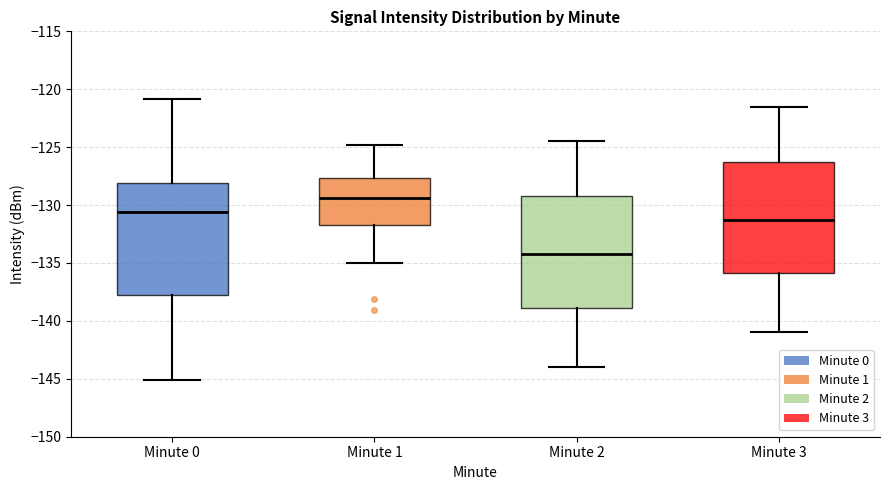

Reading left to right, read every box against the y-axis: the position of its median line, the range the box covers, and the ends of its whiskers. The values are not printed on the chart, so give them approximately, as read against the axis.

Minute 0: median -130.5, box -138.0 to -128.0, whiskers -145.0 to -121.0
Minute 1: median -129.5, box -131.5 to -127.5, whiskers -135.0 to -125.0
Minute 2: median -134.0, box -139.0 to -129.0, whiskers -144.0 to -124.5
Minute 3: median -131.0, box -136.0 to -126.0, whiskers -141.0 to -121.5